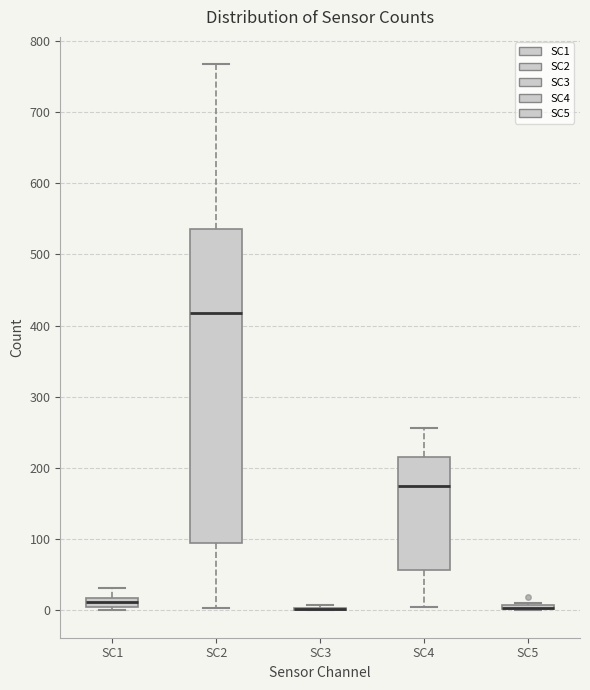

Where does the median line of the box for SC1 sit on the y-axis? The values are not printed on the chart, so give them approximately, as read against the axis.

10